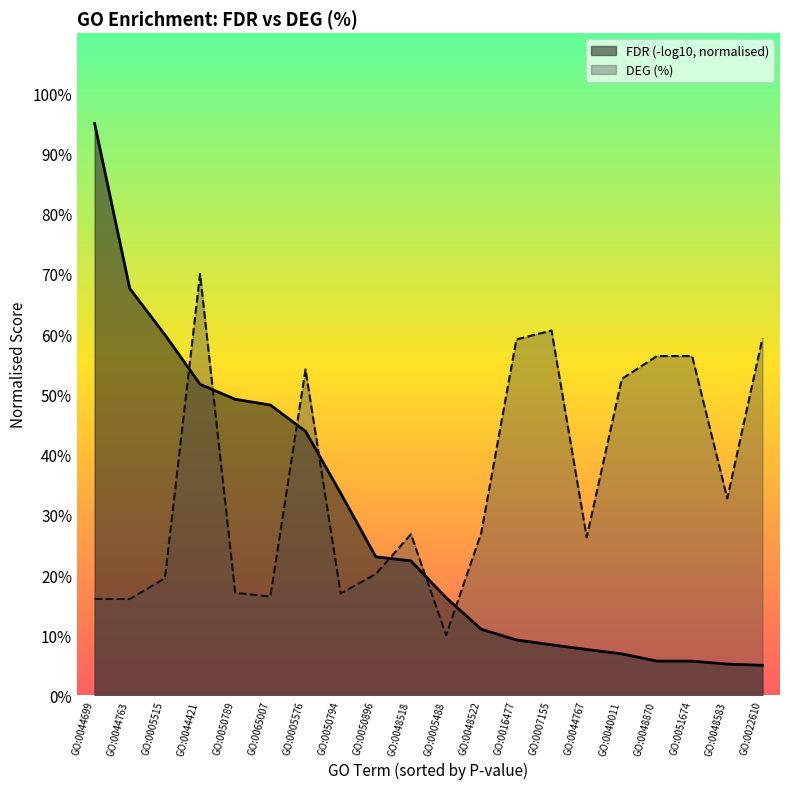

What is the average value?

35.7